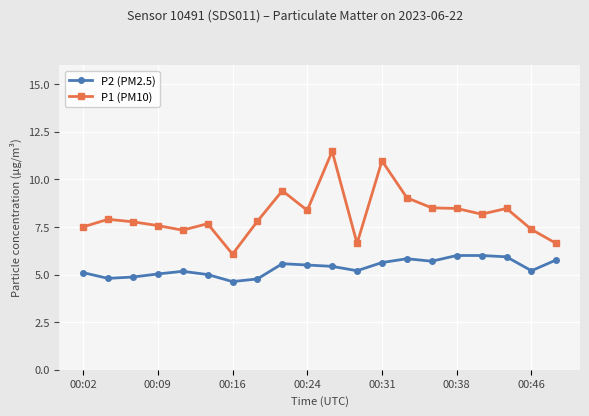

What is the difference between the maximum and minimum values in the P2 (PM2.5) series?

1.4